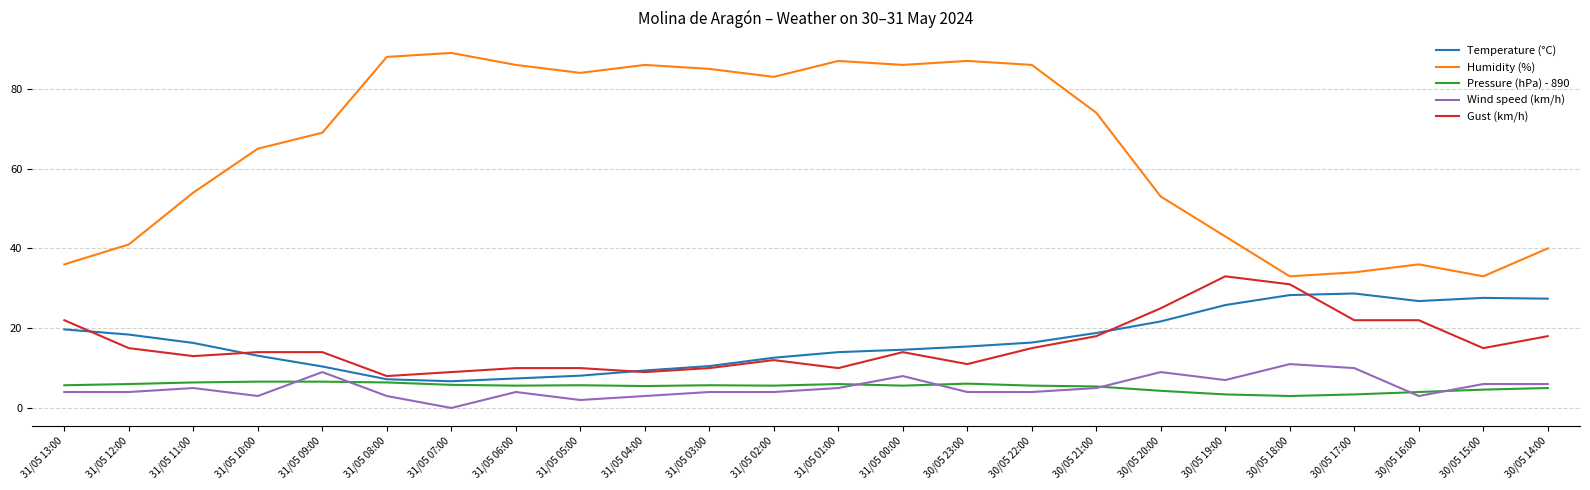

Which category has the lowest value across all series?

31/05 07:00